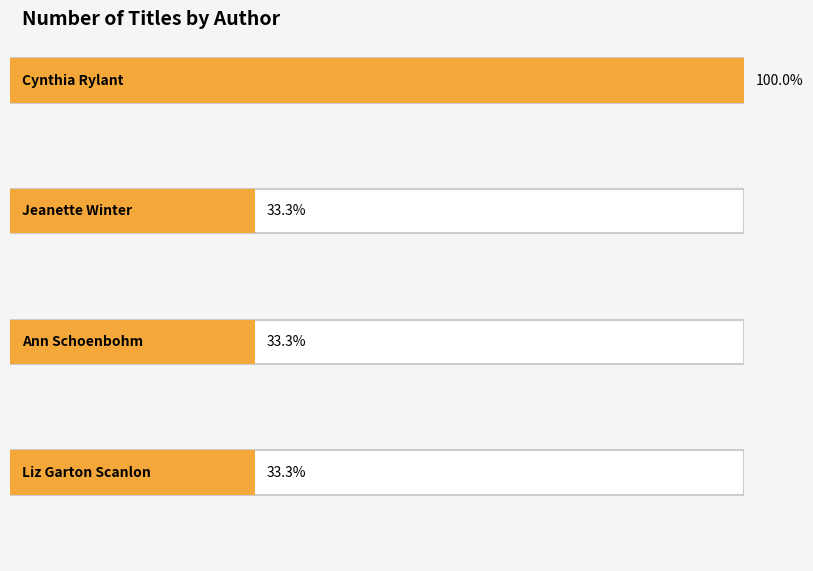

Reading left to right, transcribe all the data shown in this chart.

3	1	1	1